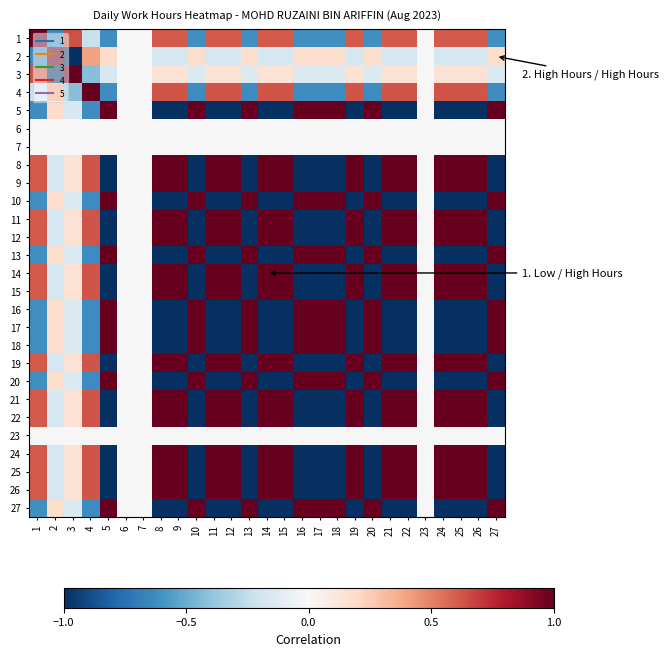

Between 23 and 10, which is larger?

23